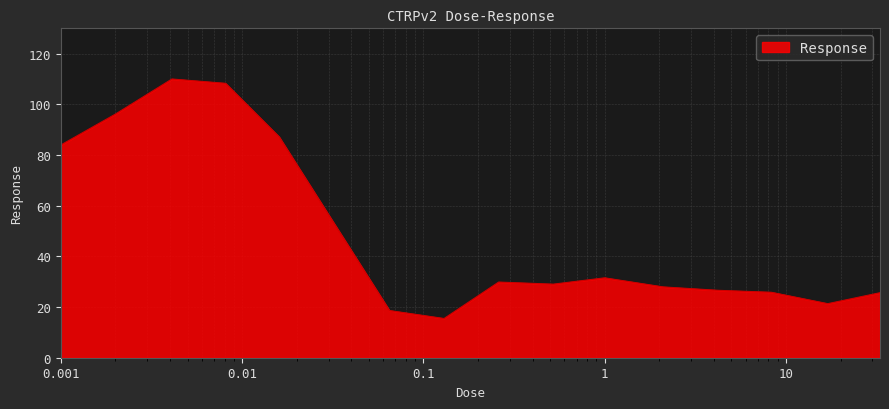

What is the maximum value shown in the chart?

110.0